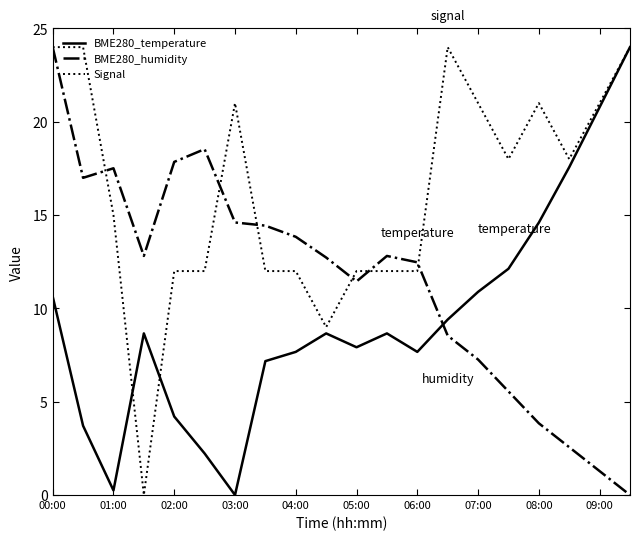

What is the maximum value for BME280_temperature?

24.0